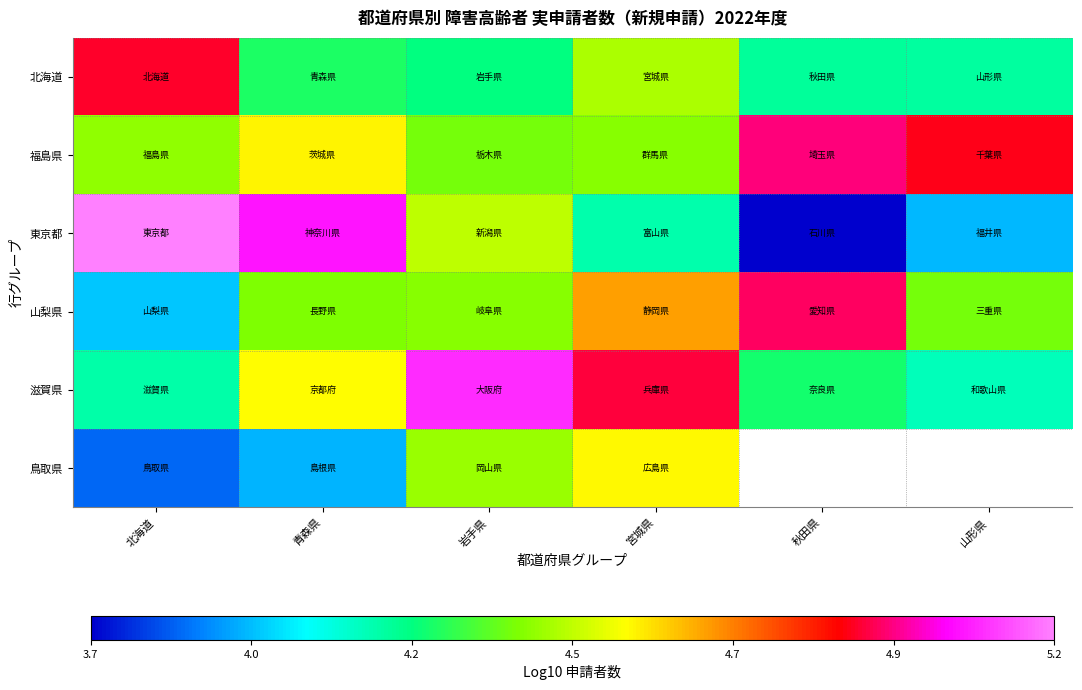

What is the total value across all series at 宮城県?

27.1